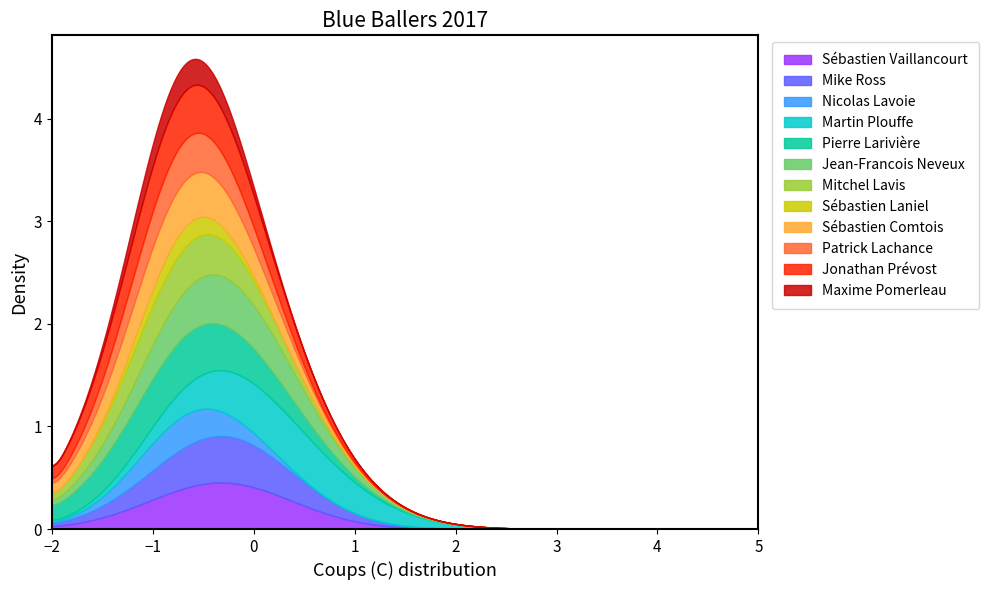

Rank the categories by value from highest to lowest.

Martin Plouffe, Sébastien Vaillancourt, Mike Ross, Jean-Francois Neveux, Nicolas Lavoie, Pierre Larivière, Mitchel Lavis, Sébastien Laniel, Sébastien Comtois, Patrick Lachance, Jonathan Prévost, Maxime Pomerleau